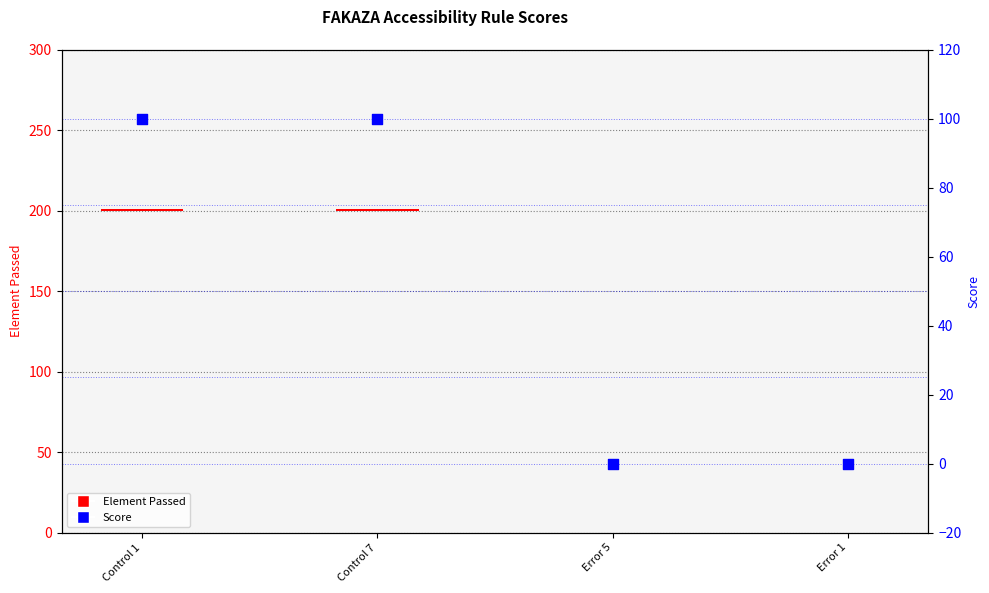

Which series has the largest total across all categories?

Score